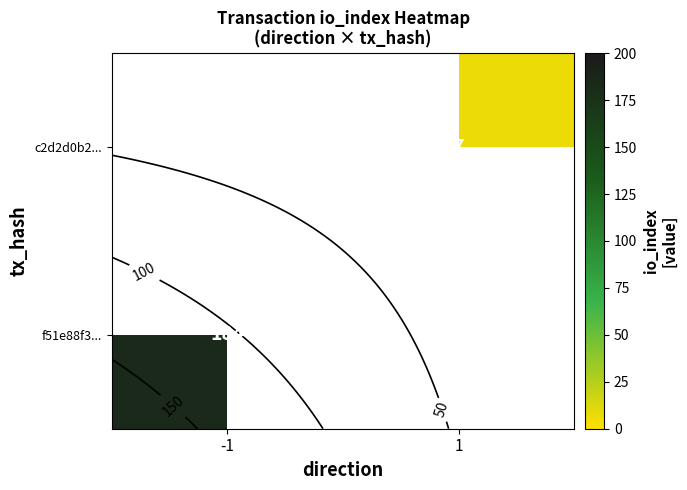

Is it true that c2d2d0b2... equals 7.0 at 1?

True